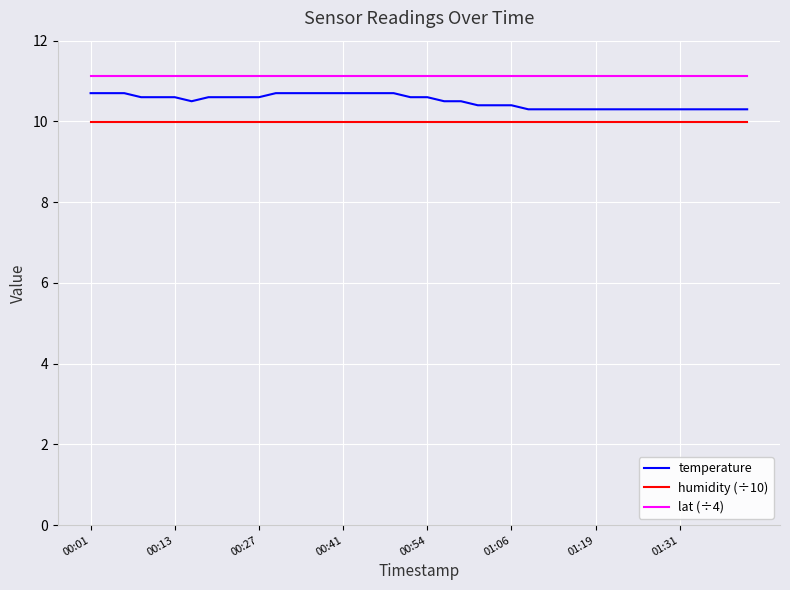

Which series has the largest range (max minus min)?

temperature